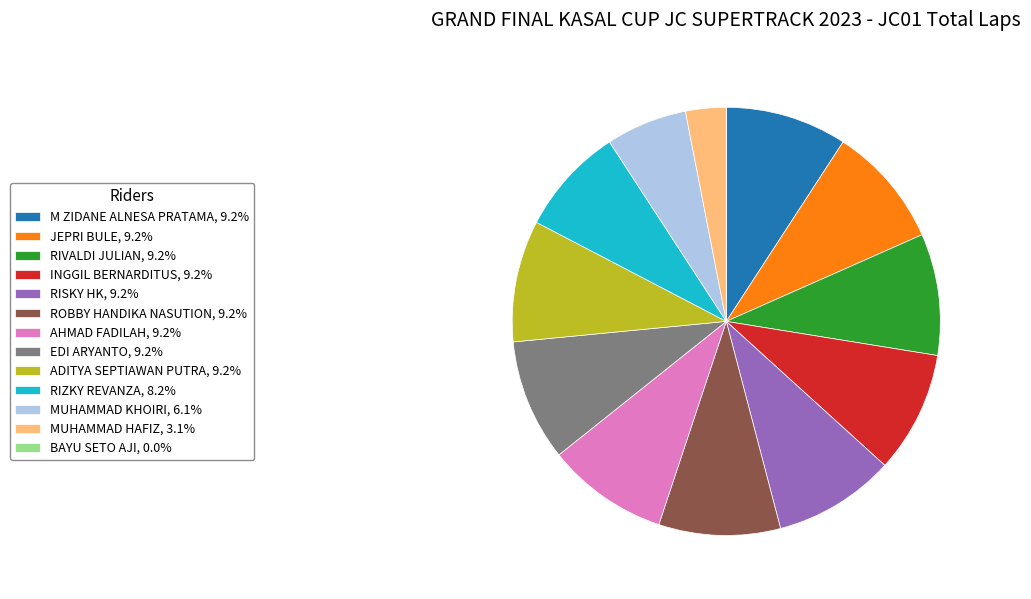

True or false: RIZKY REVANZA accounts for 8% of the total.

True